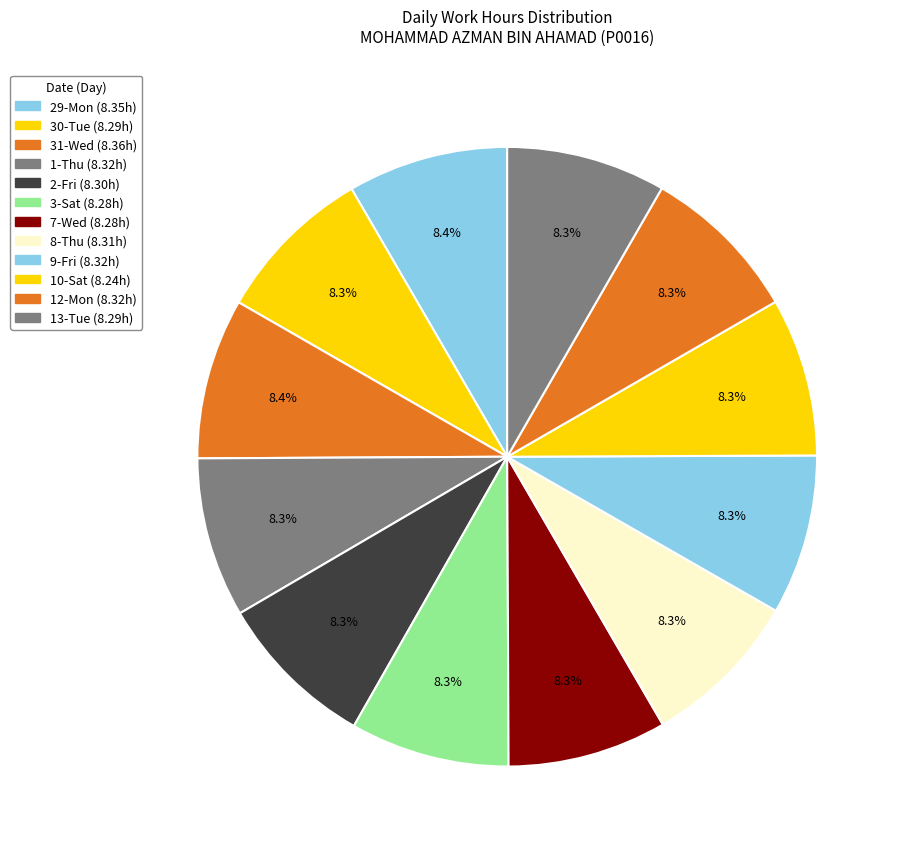

How many slices are in this pie chart?

12